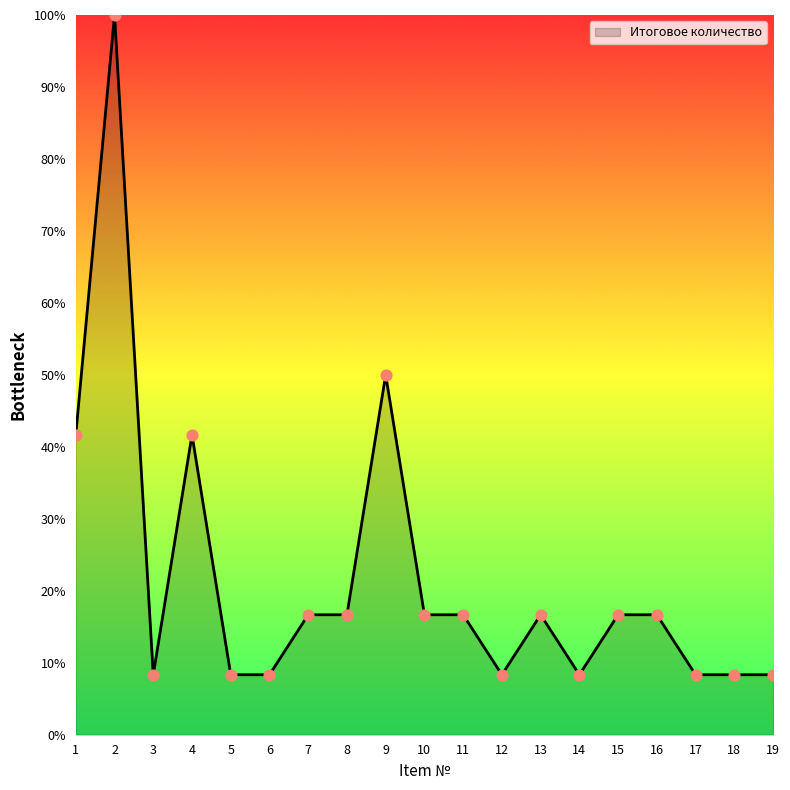

Which has a higher value, 18 or 11?

11